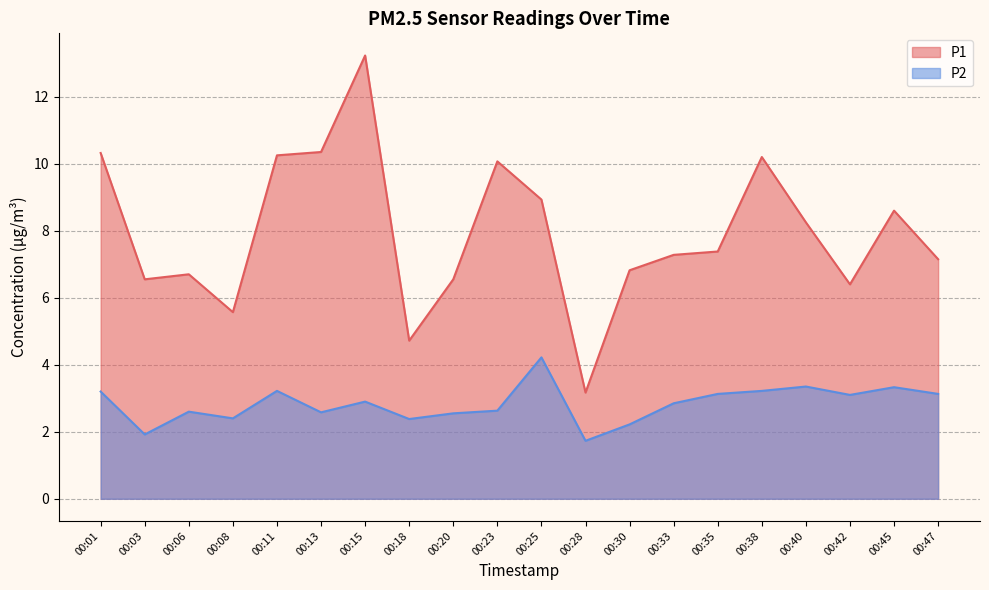

Rank the series at 00:03 from lowest to highest value.

P2, P1